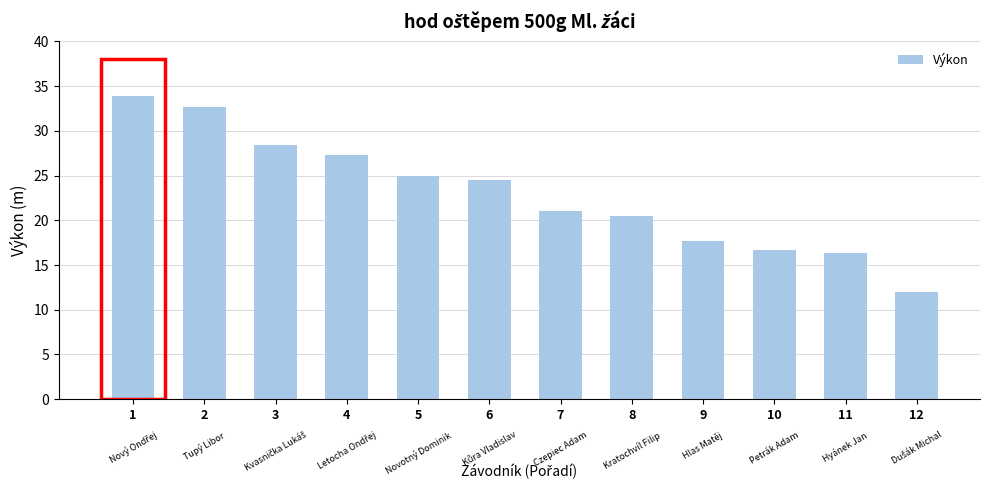

List the labels in order of value, largest first.

Nový Ondřej, Tupý Libor, Kvasnička Lukáš, Letocha Ondřej, Novotný Dominik, Kůra Vladislav, Czepiec Adam, Kratochvíl Filip, Hlas Matěj, Petrák Adam, Hyánek Jan, Dušák Michal